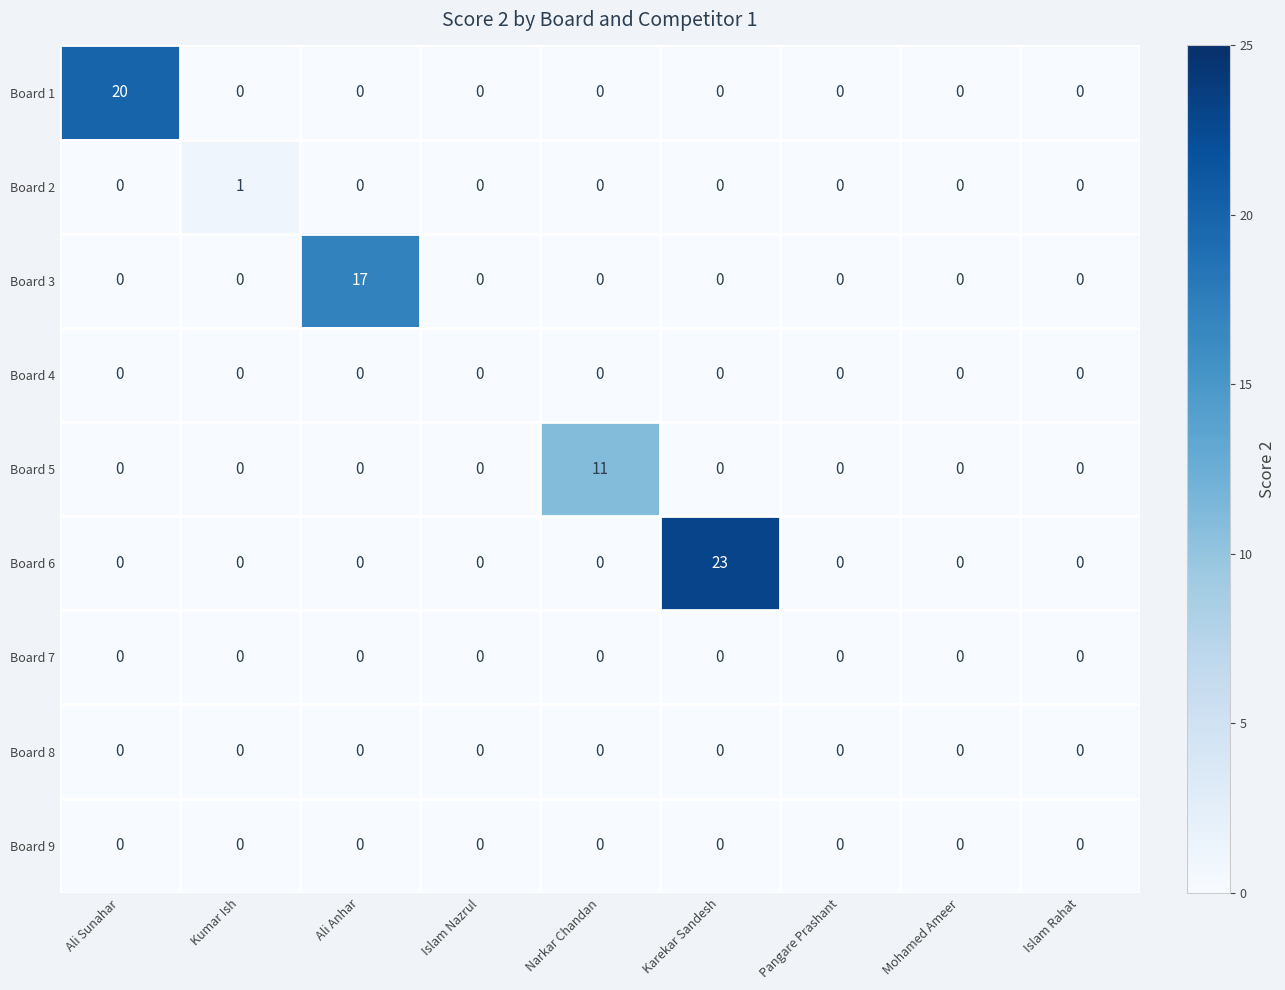

At which category does the chart reach its peak across all series?

Karekar Sandesh